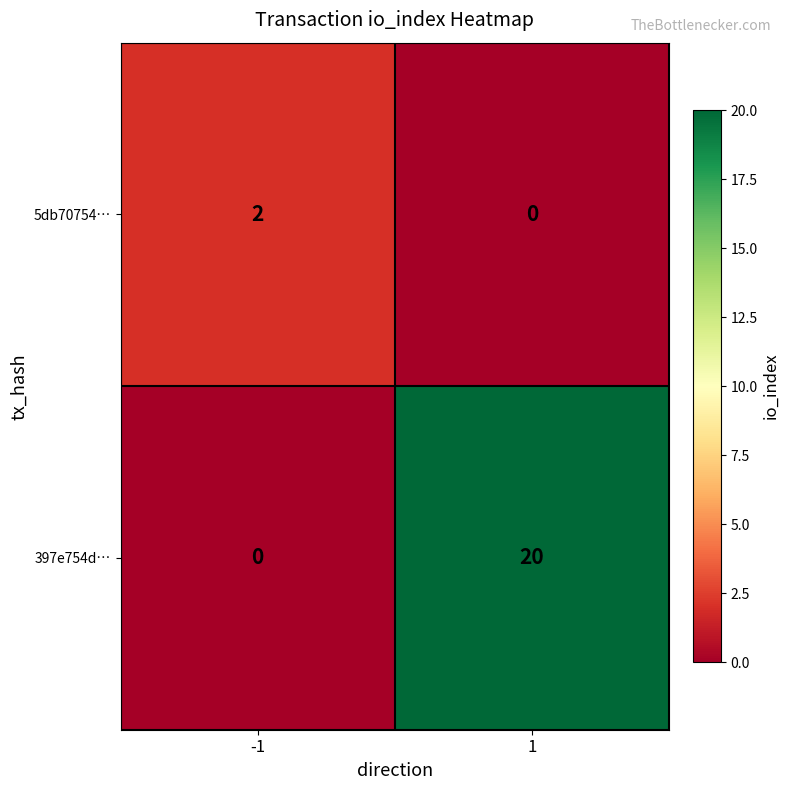

What is the spread (max minus min) of values at 1?

20